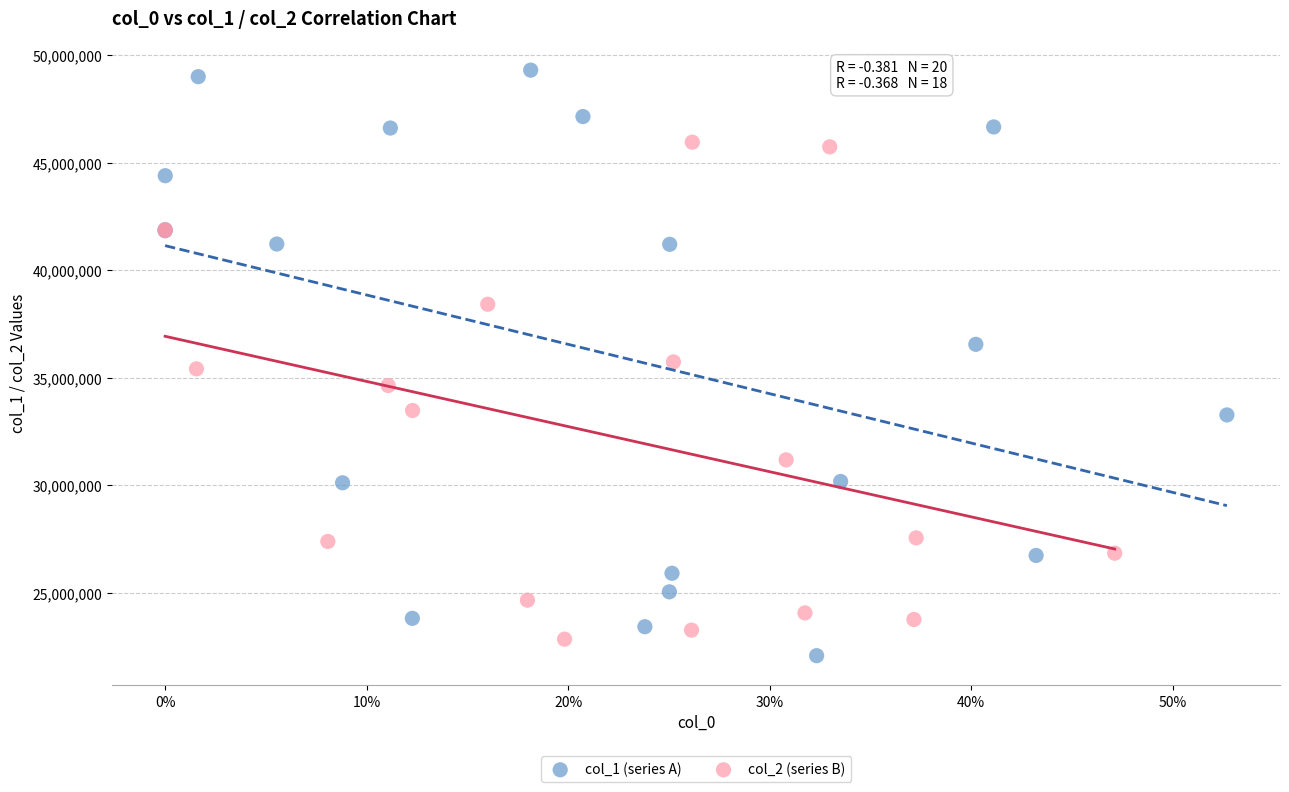

Which series contains the highest Y value?

col_1 (series A)